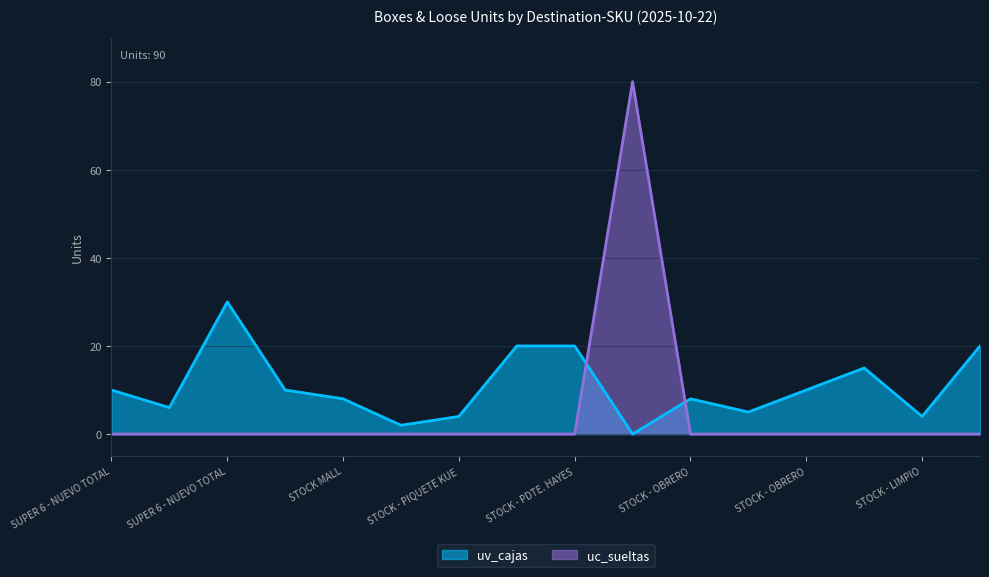

Is the value of uv_cajas at STOCK - PDTE. HAYES (3508) greater than the value of uc_sueltas at SUPER 6 - NUEVO TOTAL (4437)?

Yes